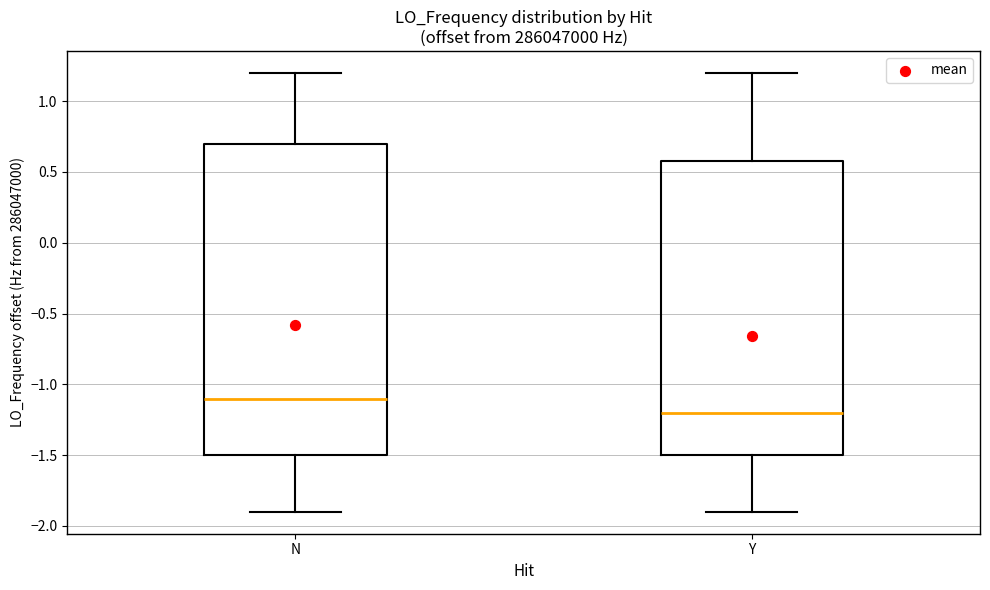

Comparing the boxes themselves (not the whiskers), which one is the tallest?

N